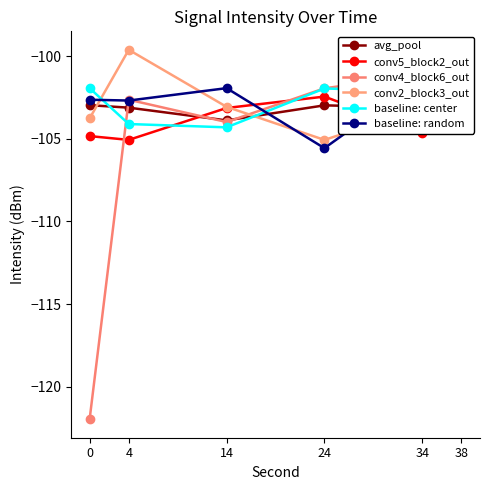

How many distinct data groups are displayed?

6